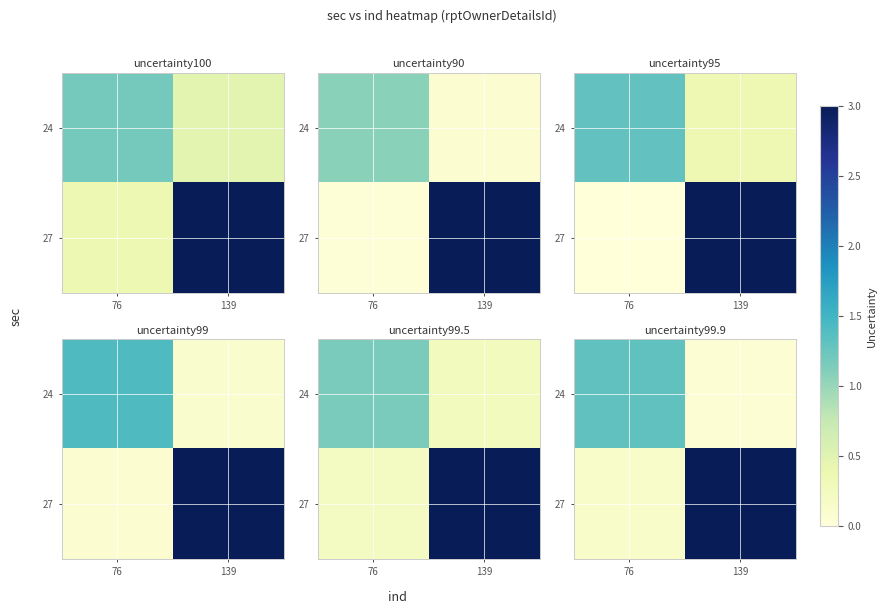

True or false: 27 has a value of 0.1 at 76.

False